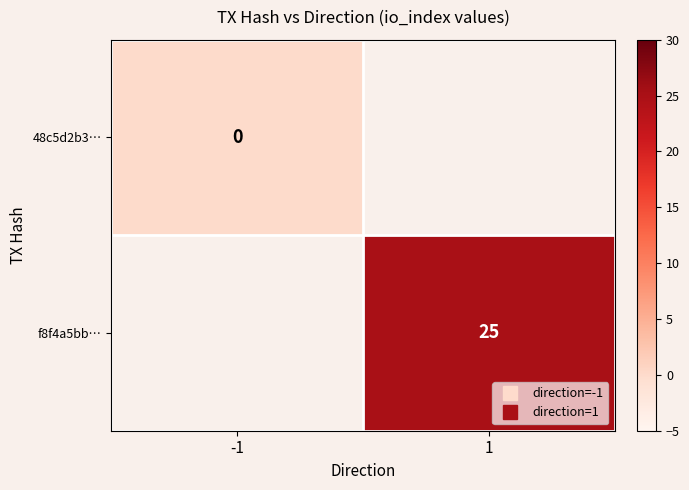

At -1, list the series in order from smallest to largest.

48c5d2b3…, f8f4a5bb…